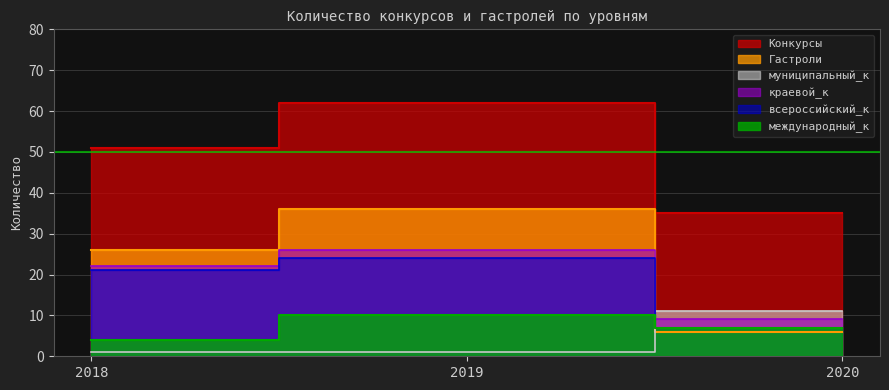

Which category has the lowest value in the Конкурсы series?

2020